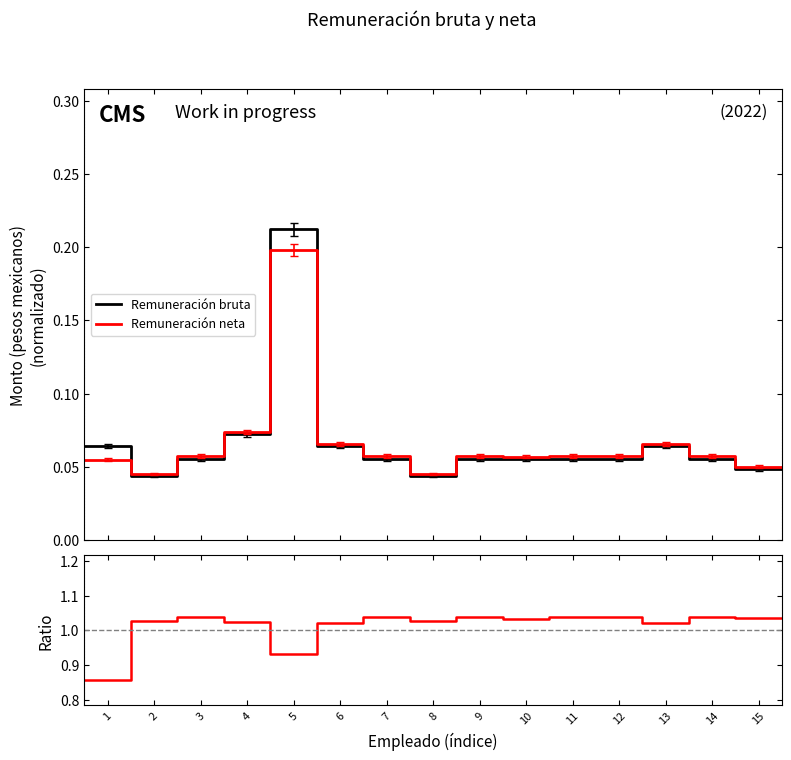

True or false: Remuneración bruta has a value of 0.1 at 14.

True